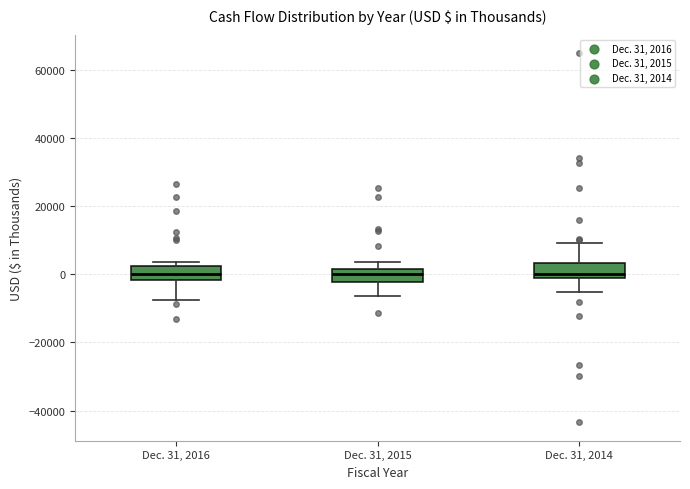

Reading left to right, transcribe this box plot: for each box, give where its median line is, the range the box spans, and where its two whiskers end, as read against the y-axis. The values are not printed on the chart, so give them approximately, as read against the axis.

Dec. 31, 2016: median 0, box -2000 to 2000, whiskers -8000 to 4000
Dec. 31, 2015: median 0, box -2000 to 2000, whiskers -6000 to 4000
Dec. 31, 2014: median 0, box -2000 to 4000, whiskers -6000 to 10000